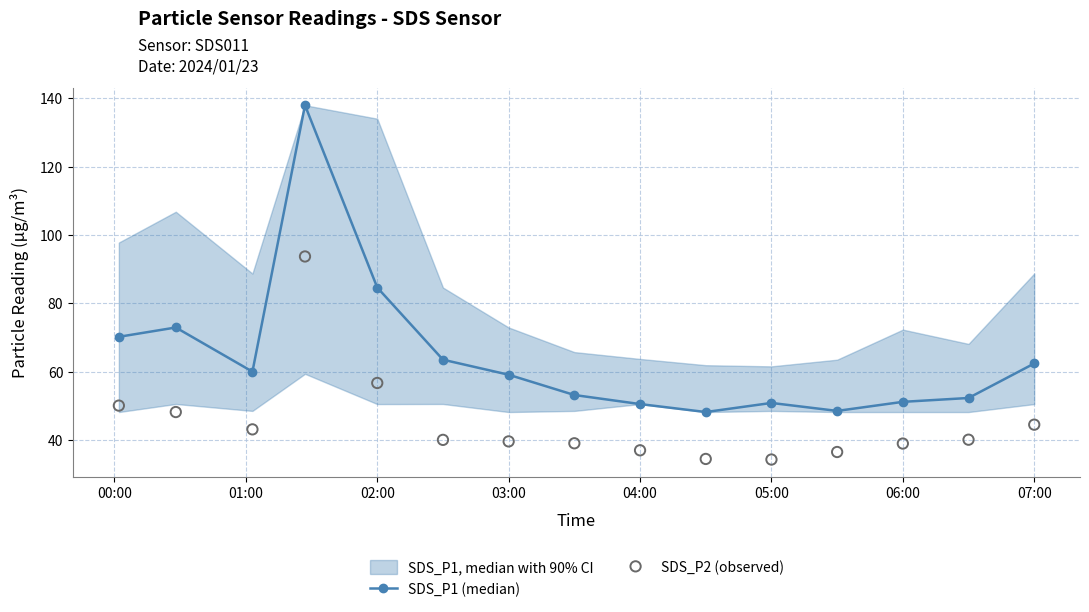

The value of SDS_P1 (median) at 07:00 is 62.4. True or false?

True